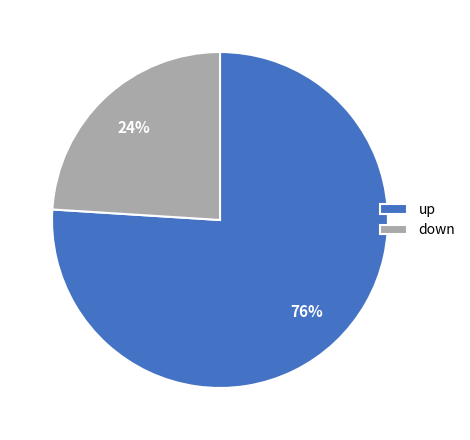

To the nearest percent, what is the difference between the largest and smallest slice percentages?

52%